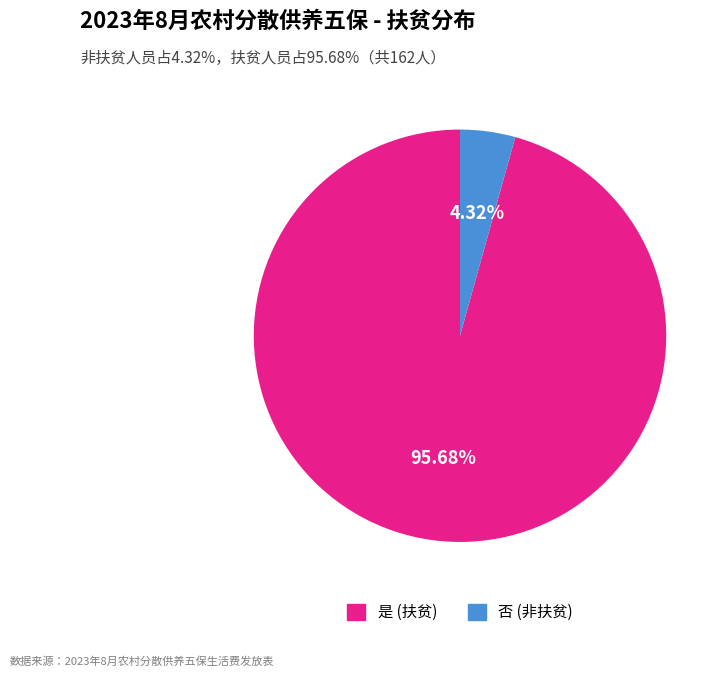

To the nearest percent, what portion does 是 represent?

96%